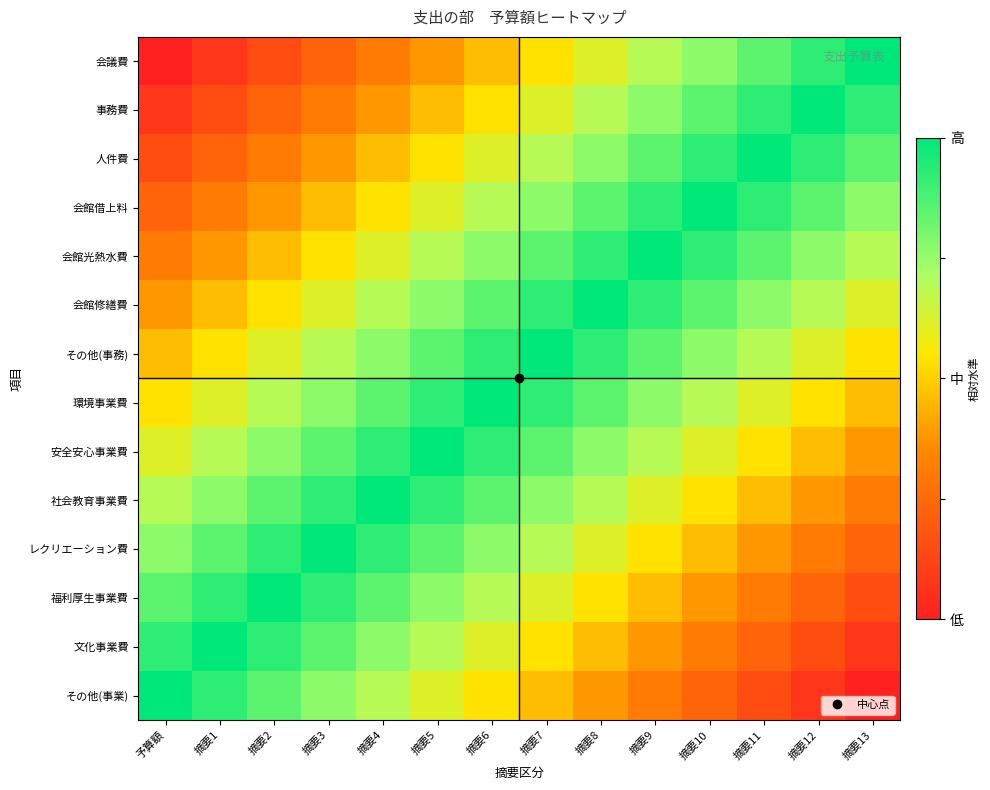

What is the difference between the highest and lowest values at 摘要1?

0.9